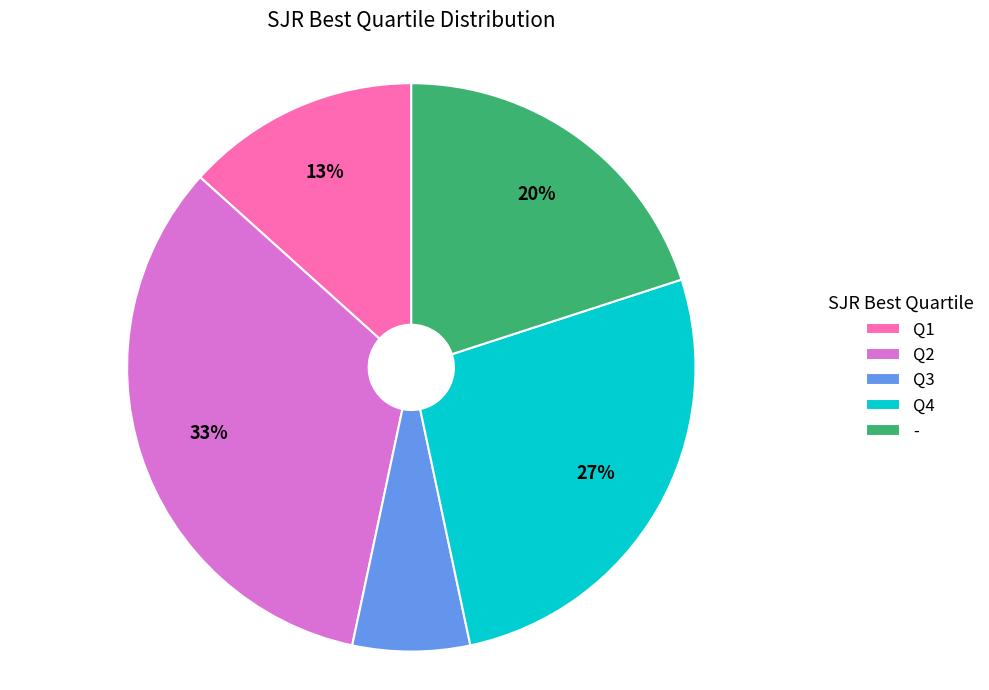

To the nearest percent, what is the average slice percentage?

20%